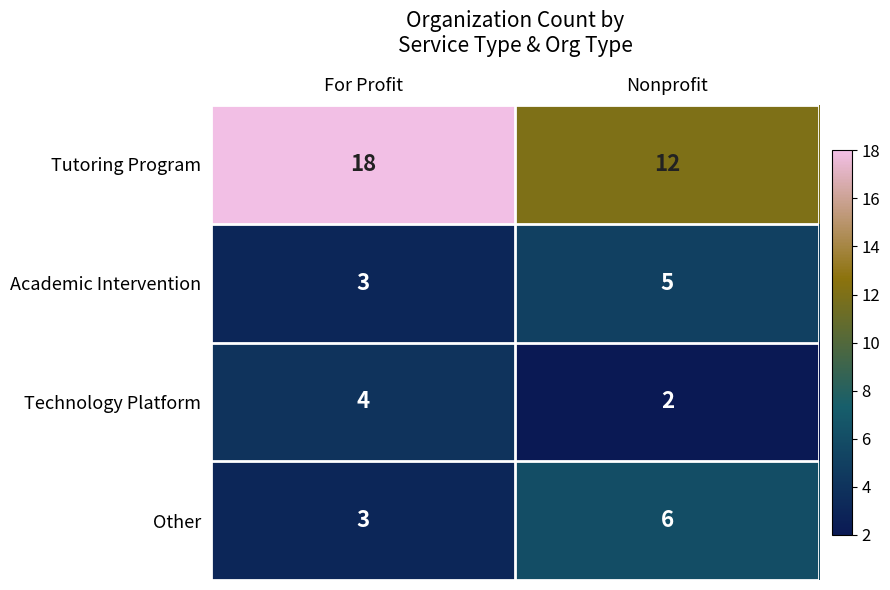

Read the Academic Intervention value at For Profit.

3